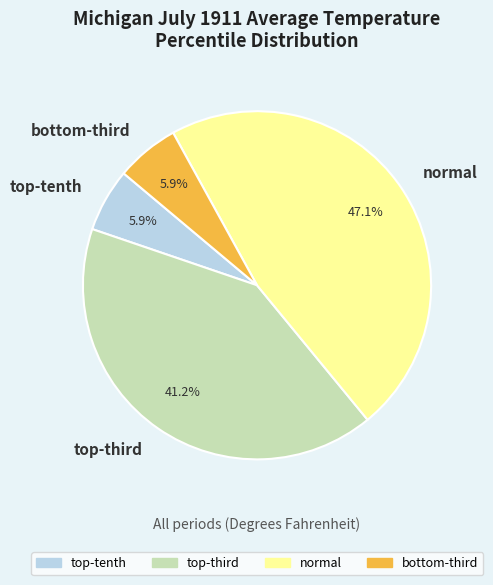

Which category has the biggest portion of the pie?

normal